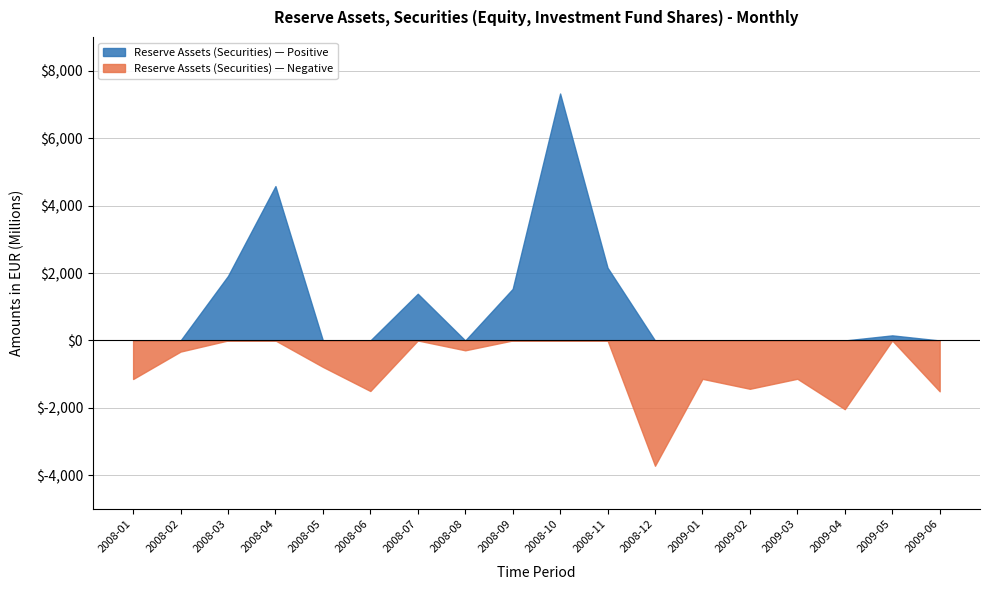

Rank the categories by value from highest to lowest.

2008-10, 2008-04, 2008-11, 2008-03, 2008-09, 2008-07, 2009-05, 2008-08, 2008-02, 2008-05, 2009-03, 2009-01, 2008-01, 2009-02, 2008-06, 2009-06, 2009-04, 2008-12